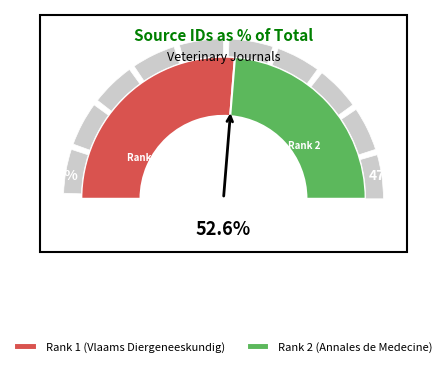

To the nearest percent, what portion does Rank 1 (Vlaams Diergeneeskundig) represent?

53%